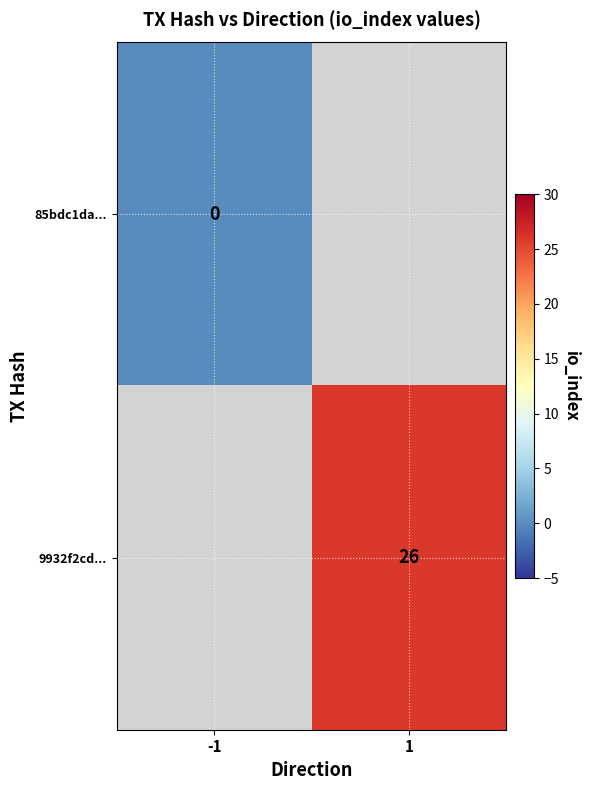

Is it true that 9932f2cd... equals 47 at 1?

False